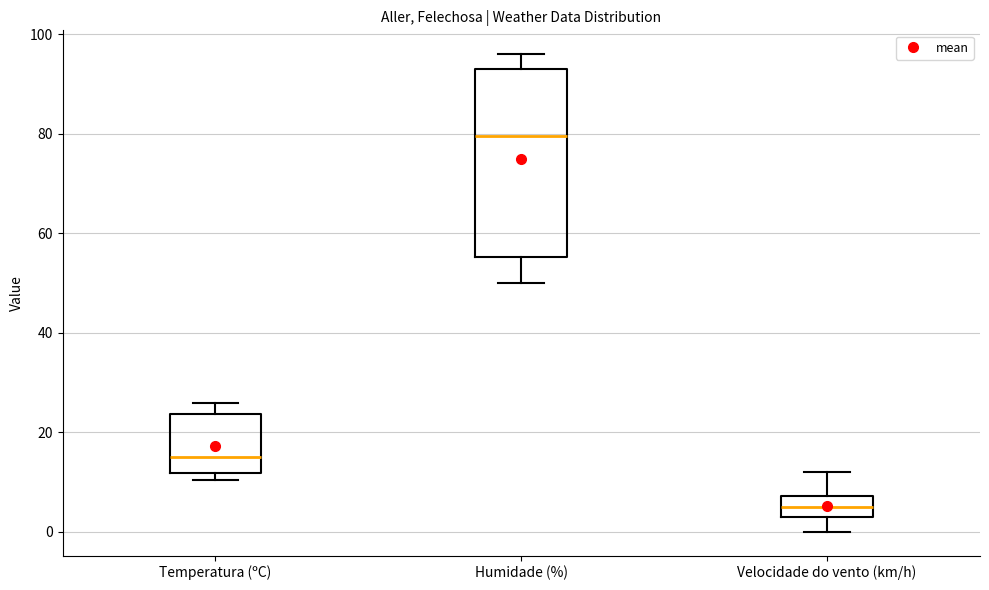

Comparing the boxes themselves (not the whiskers), which one is the tallest?

Humidade (%)